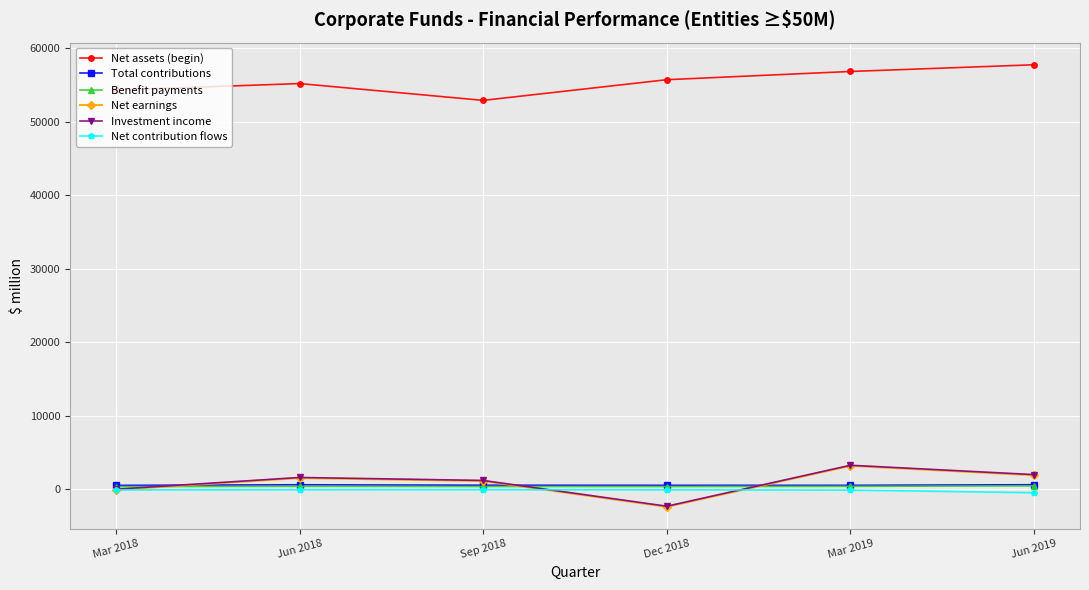

What is the difference between the maximum and minimum values in the Net earnings series?

5579